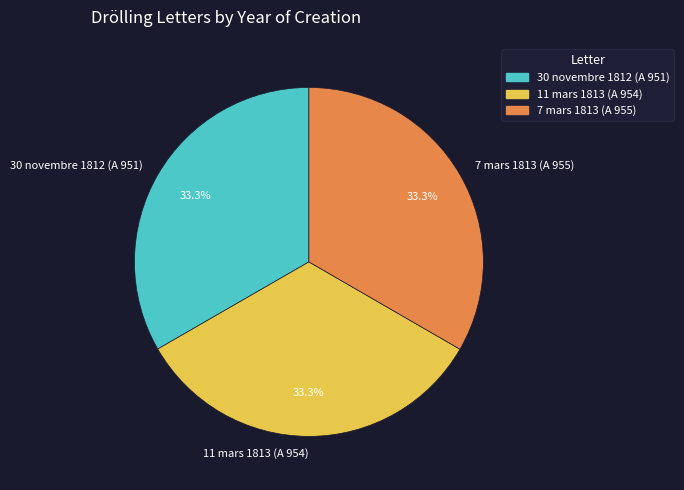

What is the ratio of the value at 11 mars 1813 (A 954) to the value at 7 mars 1813 (A 955)?

1.0